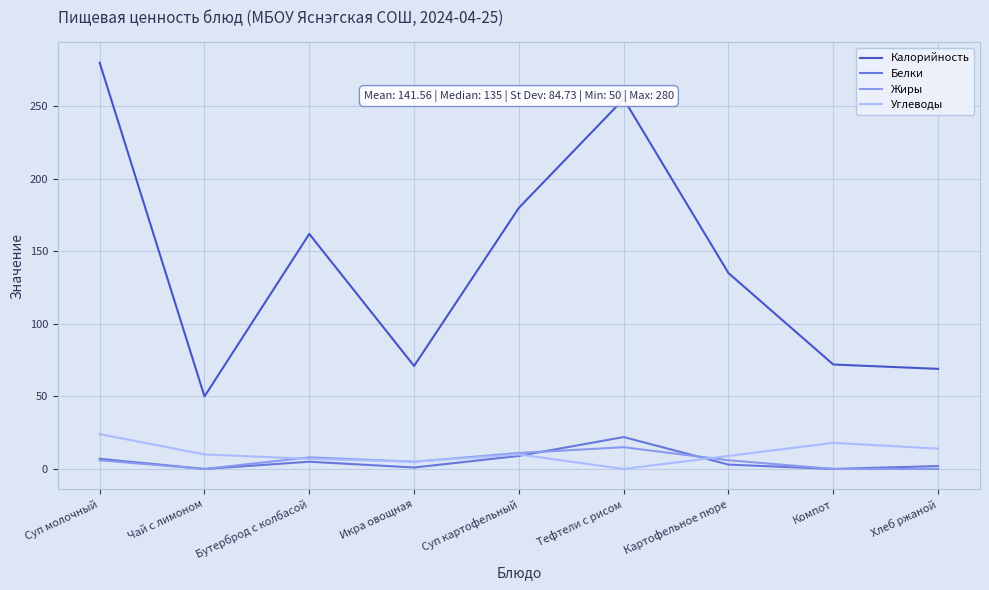

True or false: Белки and Калорийность cross at least once.

False